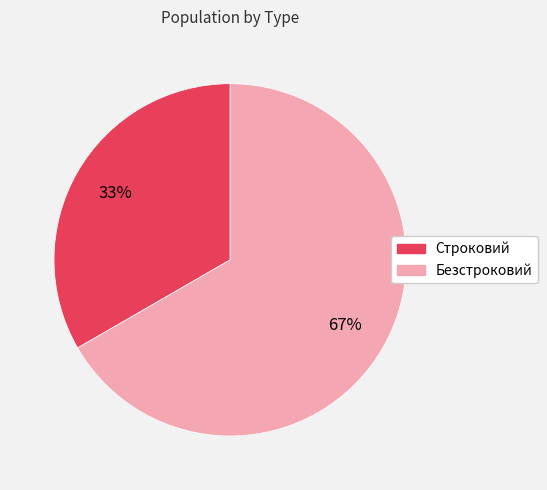

Which category has the biggest portion of the pie?

Безстроковий